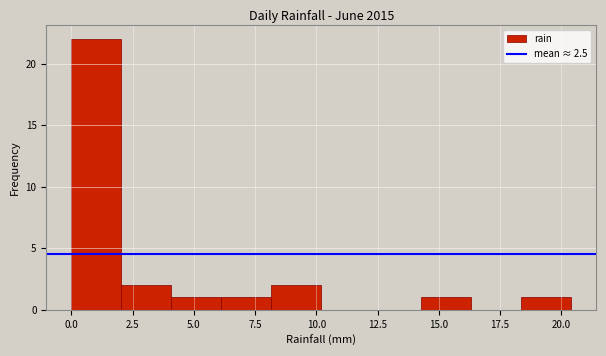

Which range on the x-axis has the tallest bar?

0.0 to 2.0